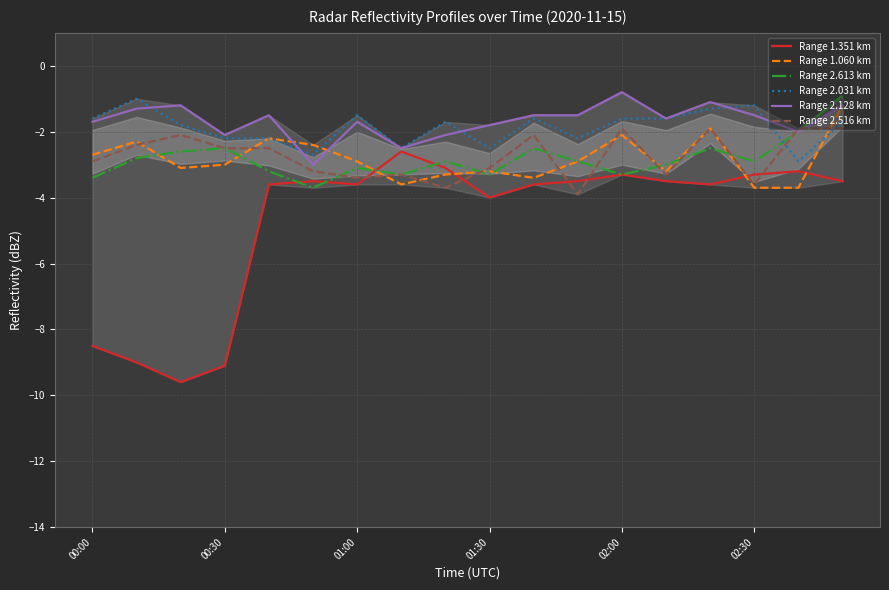

What is the lowest value of the Range 2.128 km series?

-3.0